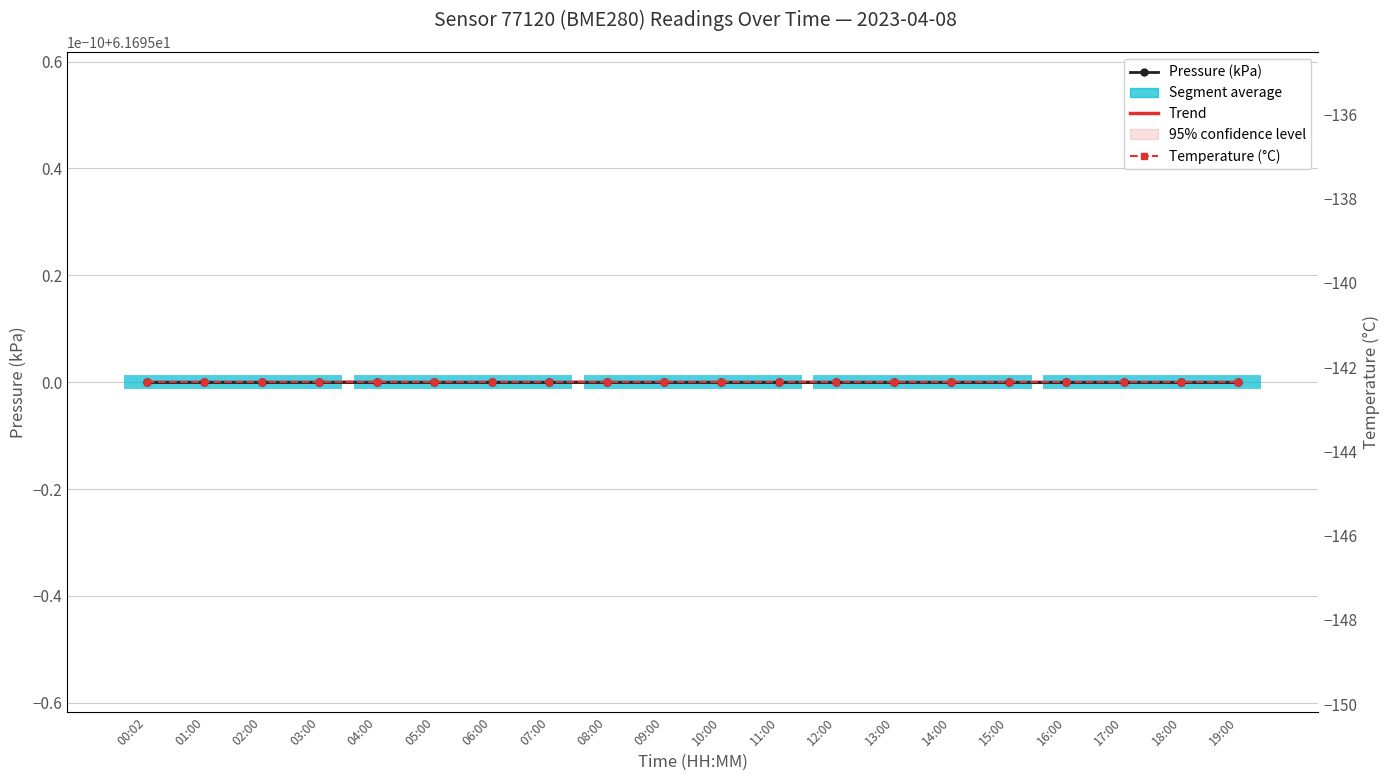

What is the label of the 10th point from the left?

09:00